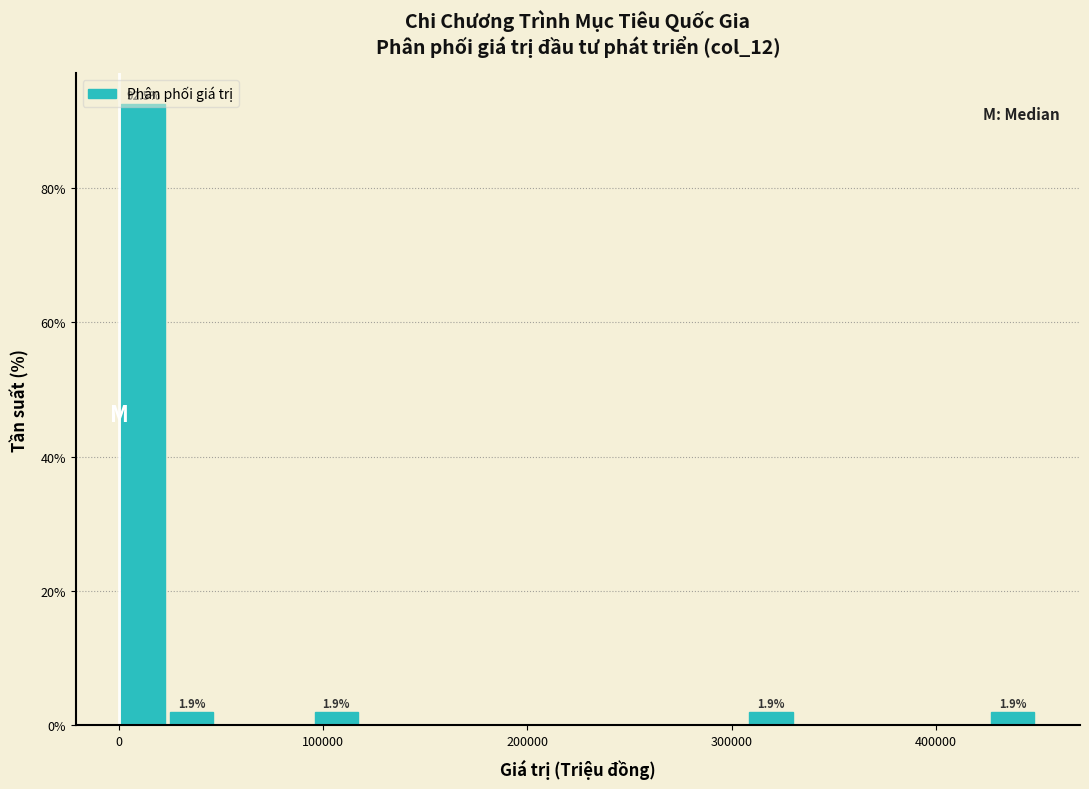

Read against the x-axis, roughly where is the centre of the tallest bar?

10000